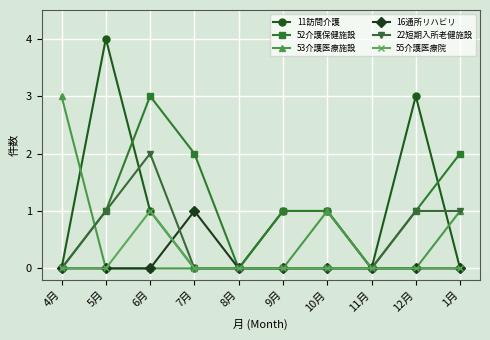

Which category has the highest value across all series?

5月